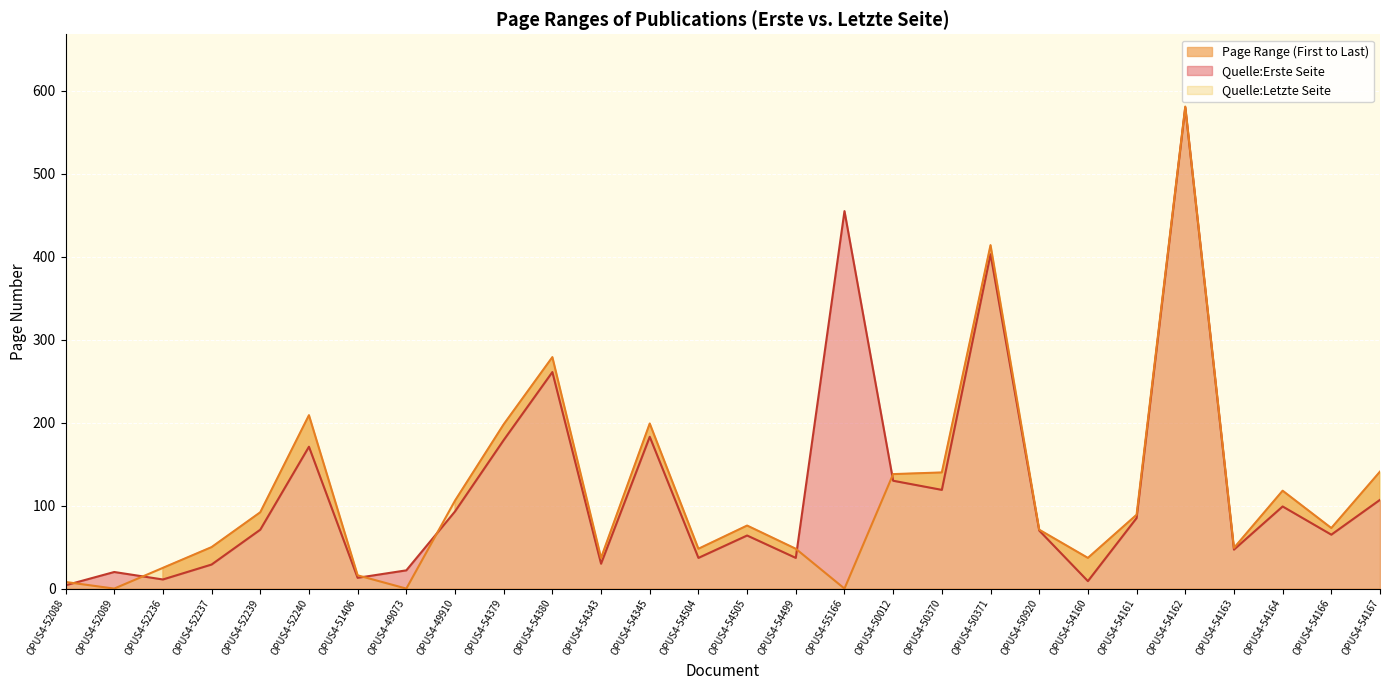

Reading left to right, list all the values displayed in this chart.

Quelle:Erste Seite: 4	20	11	29	71	171	13	22	93	179	261	30	183	37	64	37	455	130	119	403	70	9	85	580	47	99	65	107
Quelle:Letzte Seite: 8	0	25	50	92	209	16	0	106	198	279	37	199	48	76	48	0	138	140	414	71	37	89	581	49	118	73	141